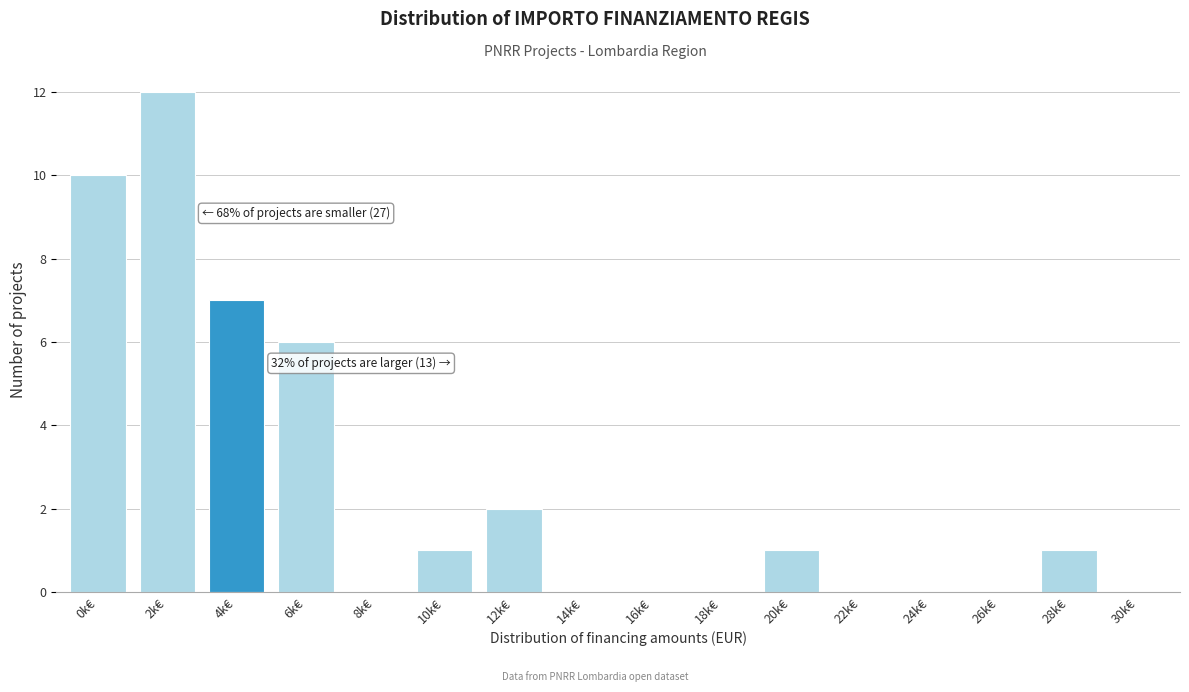

Reading left to right, extract all data points from this chart.

0k€=10	2k€=12	4k€=7	6k€=6	8k€=0	10k€=1	12k€=2	14k€=0	16k€=0	18k€=0	20k€=1	22k€=0	24k€=0	26k€=0	28k€=1	30k€=0